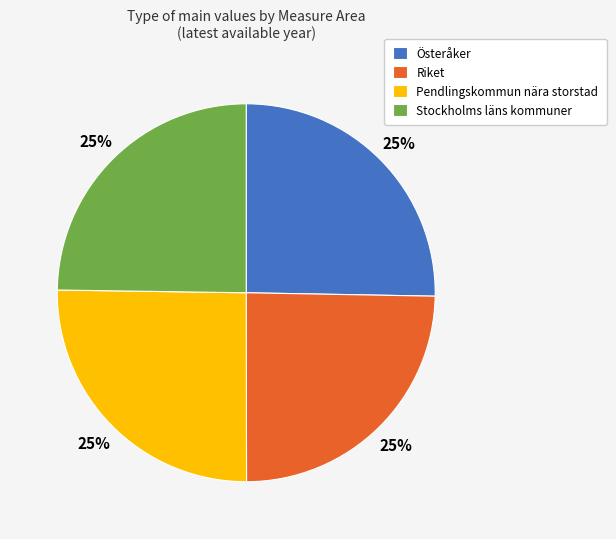

What is the ratio of the value at Riket to the value at Pendlingskommun nära storstad?

1.0